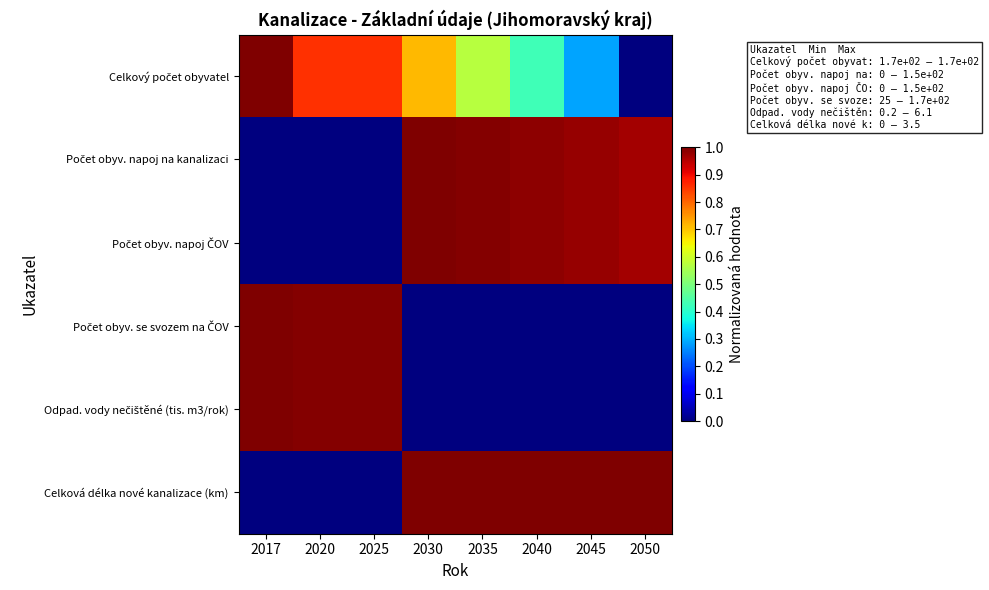

How many data points does each series have?

8